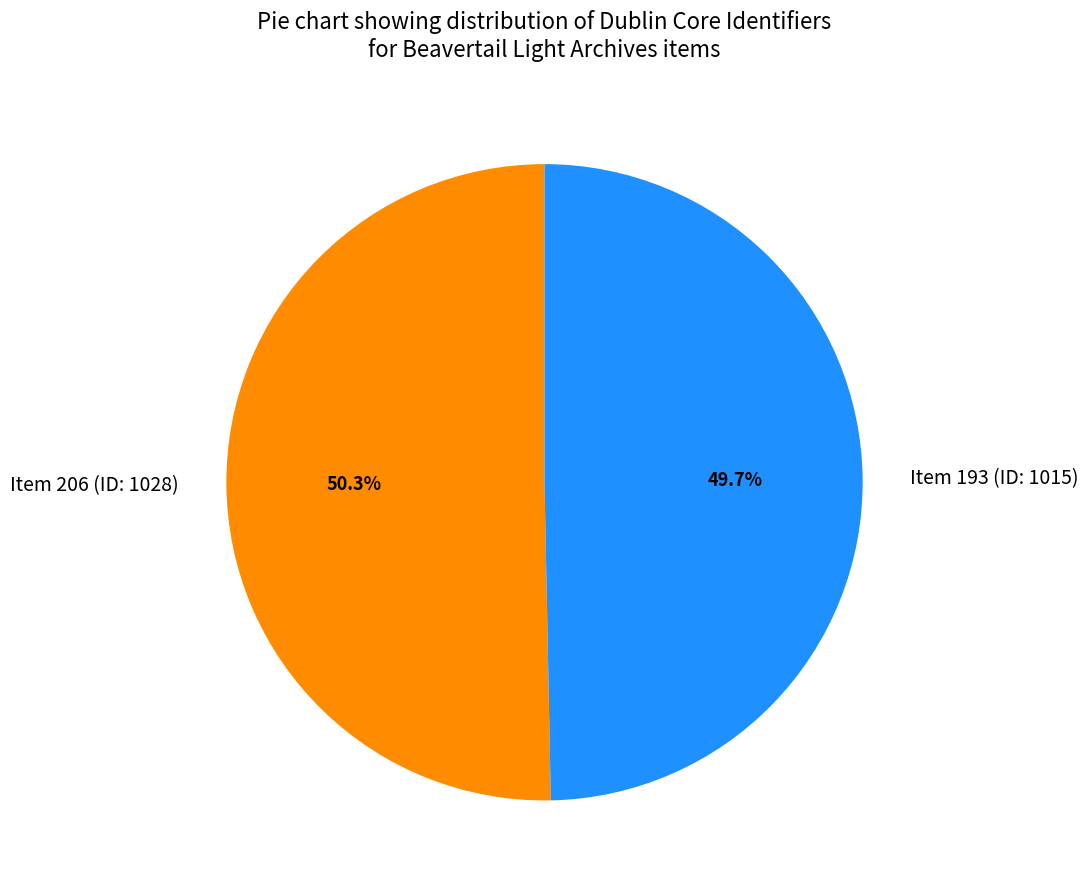

To the nearest percent, what is the difference between the largest and smallest slice percentages?

1%